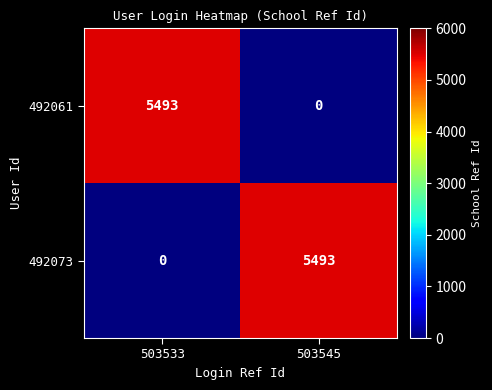

The value of 492073 at 503533 is 0. True or false?

True